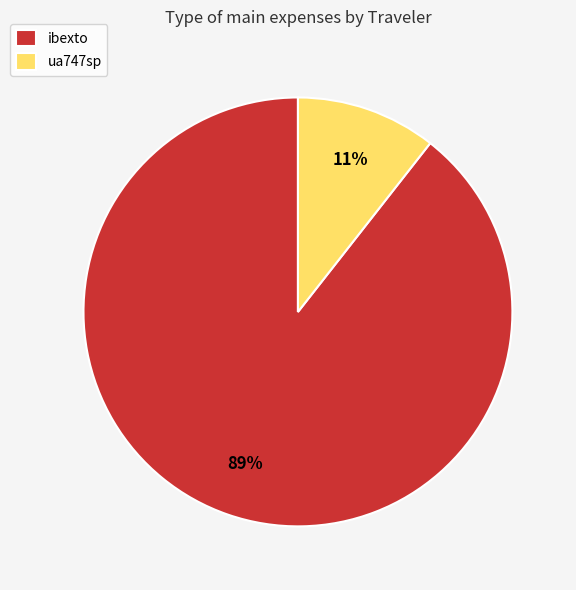

Rank the categories by value from highest to lowest.

ibexto, ua747sp